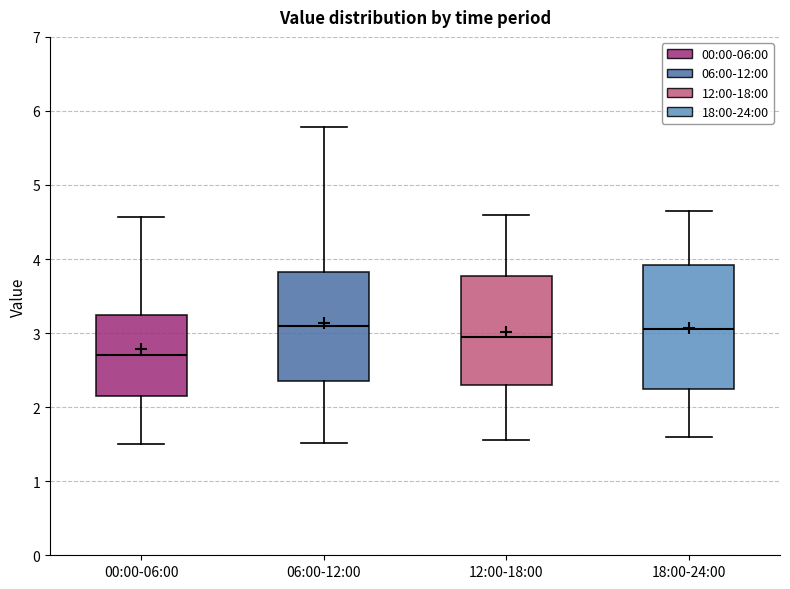

Reading left to right, read every box against the y-axis: the position of its median line, the range the box covers, and the ends of its whiskers. The values are not printed on the chart, so give them approximately, as read against the axis.

00:00-06:00: median 2.7, box 2.2 to 3.3, whiskers 1.5 to 4.6
06:00-12:00: median 3.1, box 2.4 to 3.8, whiskers 1.5 to 5.8
12:00-18:00: median 3.0, box 2.3 to 3.8, whiskers 1.6 to 4.6
18:00-24:00: median 3.1, box 2.3 to 3.9, whiskers 1.6 to 4.7